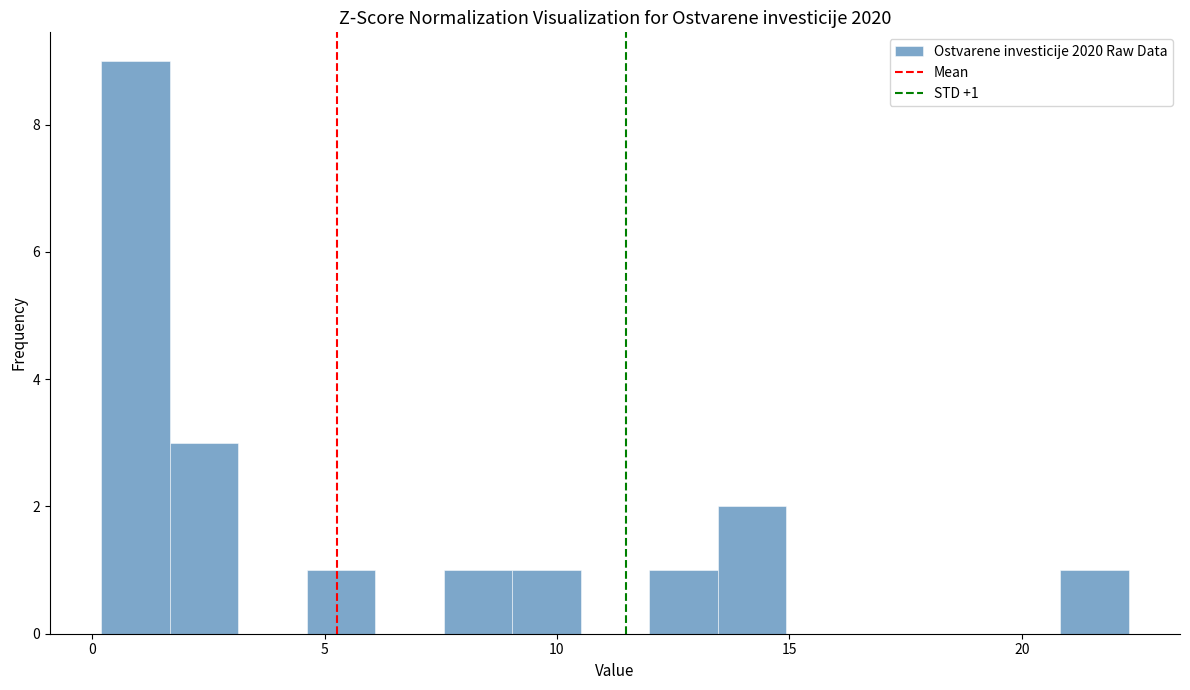

Read against the x-axis, roughly where is the centre of the tallest bar?

1.0